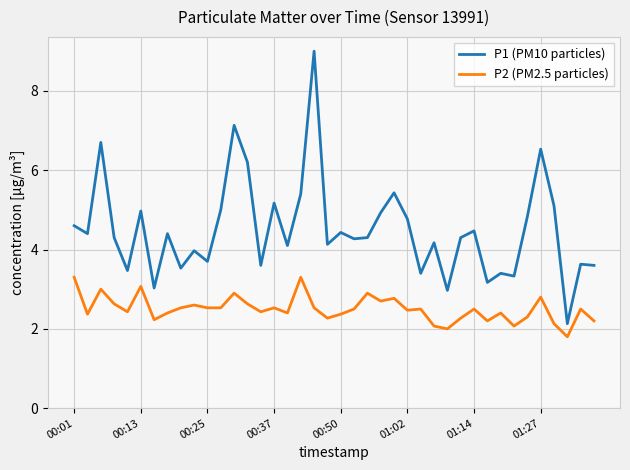

Which series has the largest total across all categories?

P1 (PM10 particles)